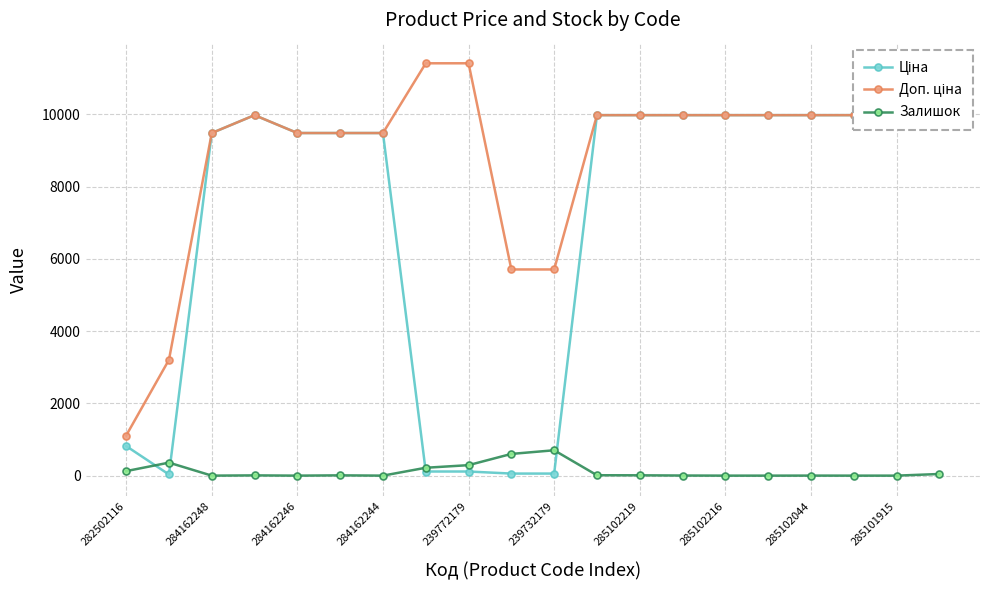

The value of Залишок at 284162246 is 0.0. True or false?

True